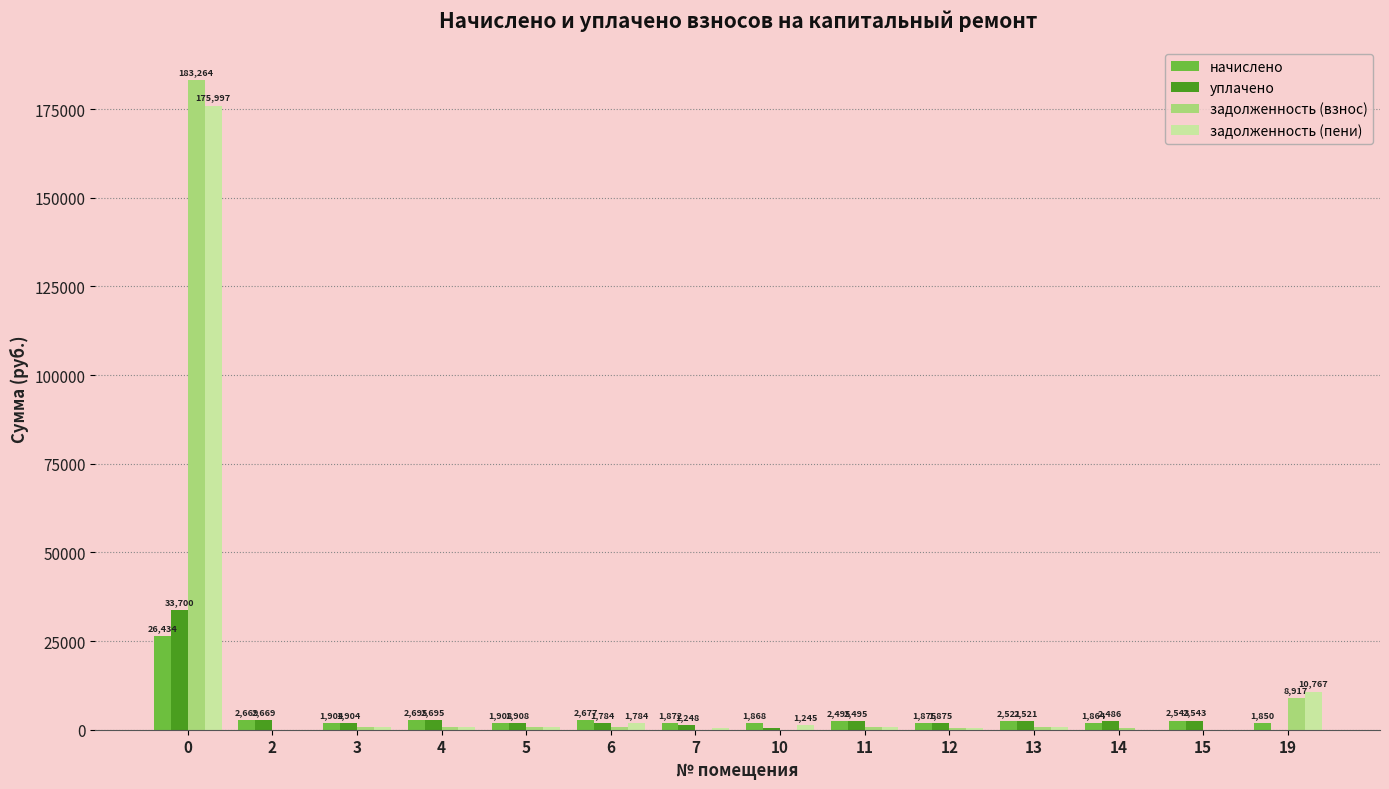

Is the value of задолженность (пени) at 15 greater than the value of начислено at 12?

No